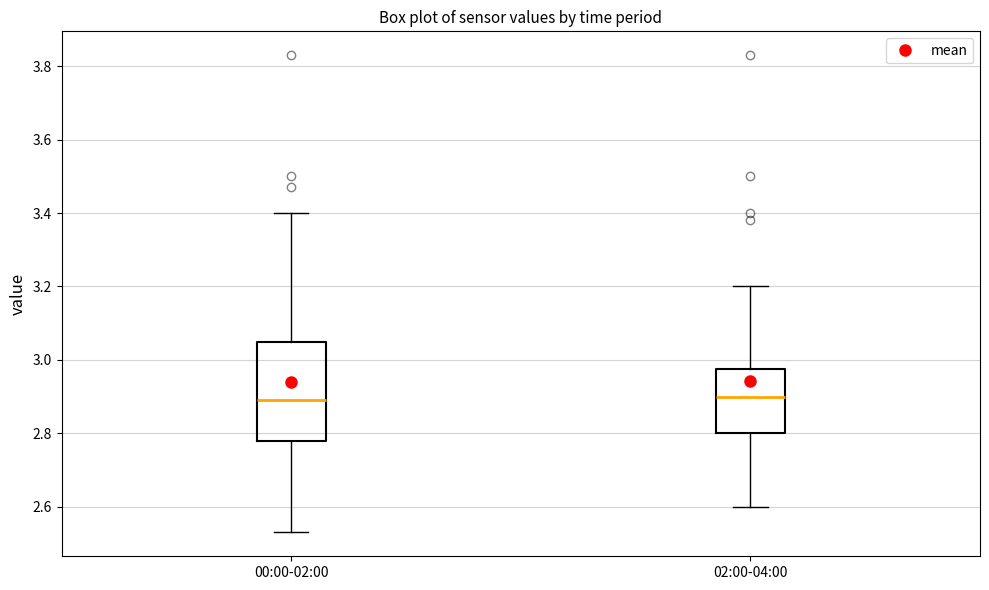

Which box is the tallest, from its lower edge to its upper edge?

00:00-02:00